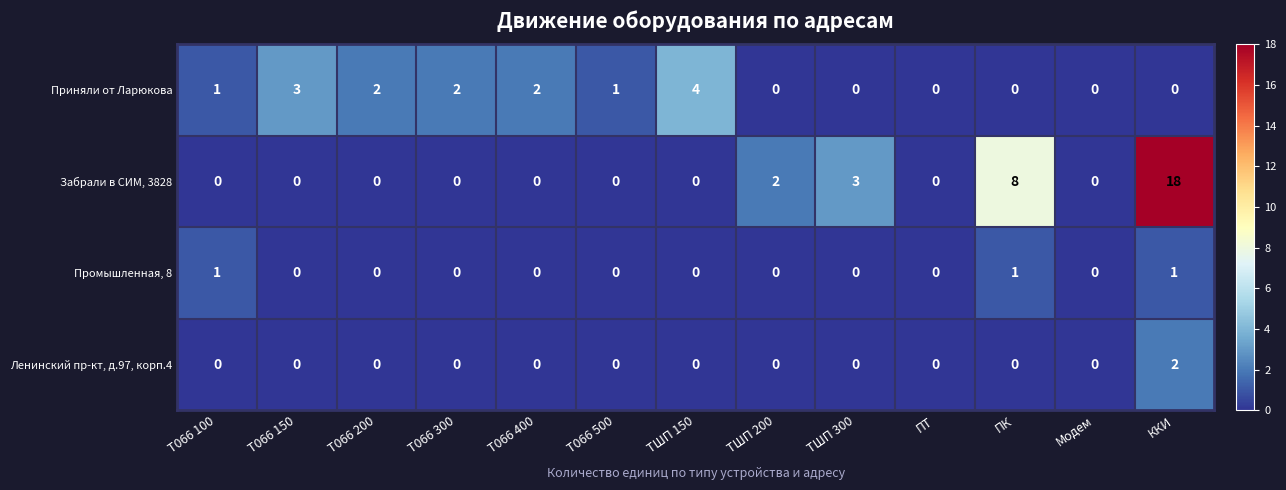

What is the difference between the Забрали в СИМ, 3828 values at ПТ and ТШП 300?

3